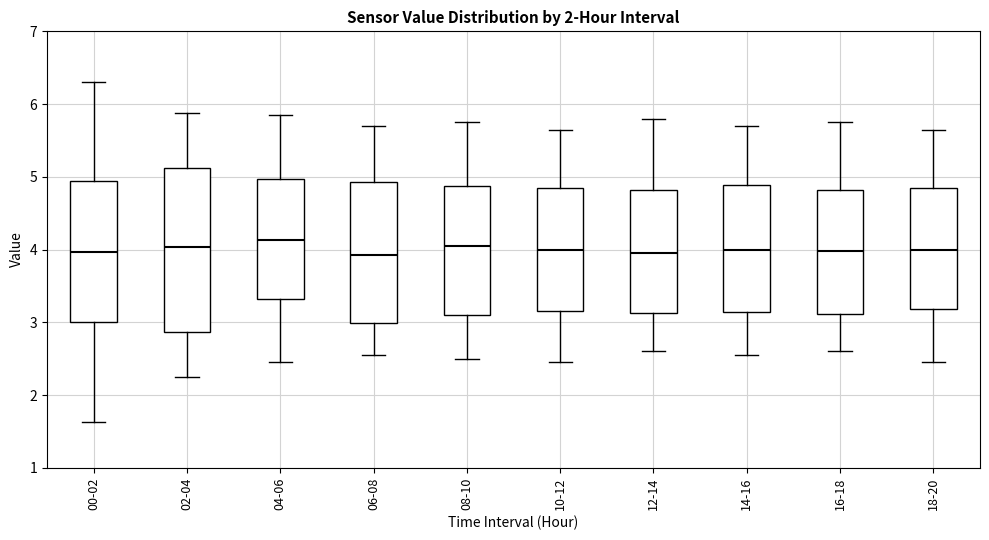

Reading left to right, transcribe this box plot: for each box, give where its median line is, the range the box spans, and where its two whiskers end, as read against the y-axis. The values are not printed on the chart, so give them approximately, as read against the axis.

00-02: median 4.0, box 3.0 to 4.9, whiskers 1.6 to 6.3
02-04: median 4.0, box 2.9 to 5.1, whiskers 2.3 to 5.9
04-06: median 4.1, box 3.3 to 5.0, whiskers 2.5 to 5.9
06-08: median 3.9, box 3.0 to 4.9, whiskers 2.6 to 5.7
08-10: median 4.1, box 3.1 to 4.9, whiskers 2.5 to 5.8
10-12: median 4.0, box 3.2 to 4.9, whiskers 2.5 to 5.7
12-14: median 4.0, box 3.1 to 4.8, whiskers 2.6 to 5.8
14-16: median 4.0, box 3.1 to 4.9, whiskers 2.6 to 5.7
16-18: median 4.0, box 3.1 to 4.8, whiskers 2.6 to 5.8
18-20: median 4.0, box 3.2 to 4.9, whiskers 2.5 to 5.7